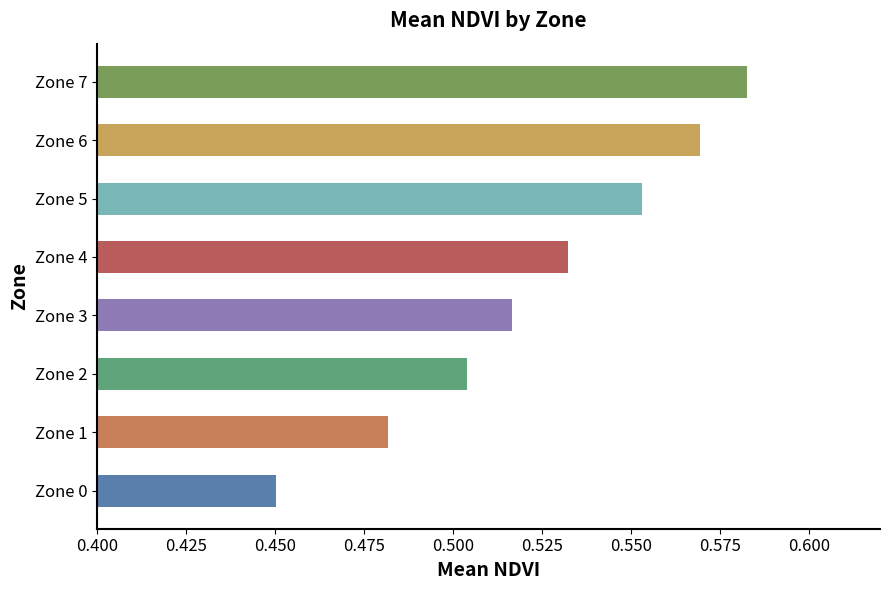

Which label corresponds to the smallest value in the chart?

Zone 0